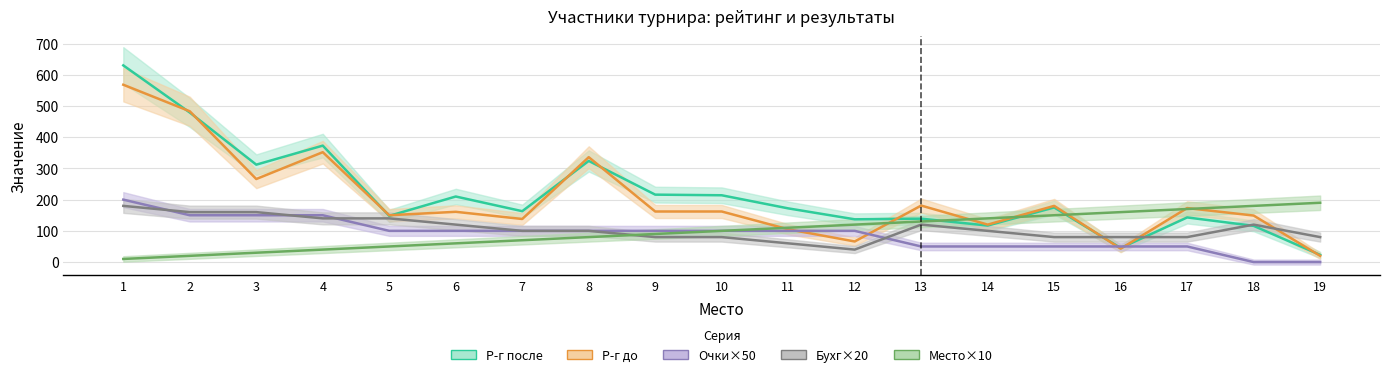

Which has a higher value, 15 or 7?

15